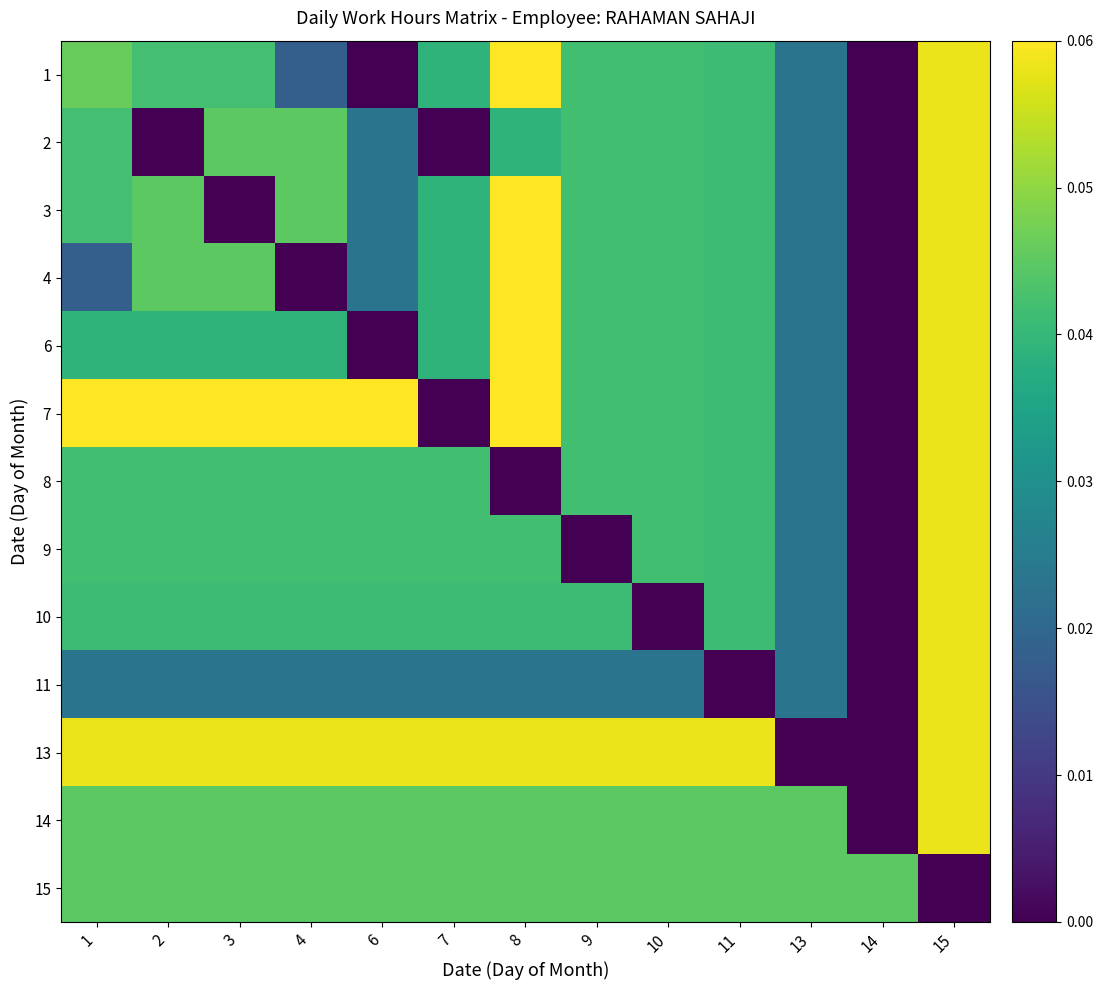

At which category is the sum across all series the highest?

15